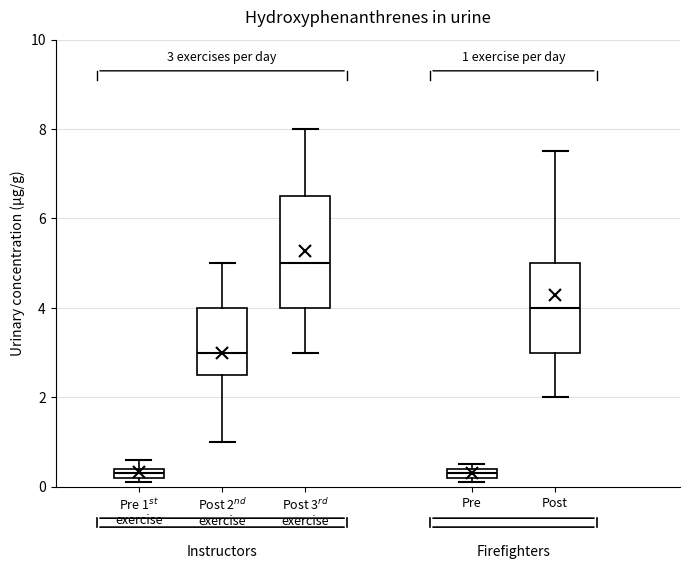

Which box is the tallest, from its lower edge to its upper edge?

Post 3$^{rd}$ exercise